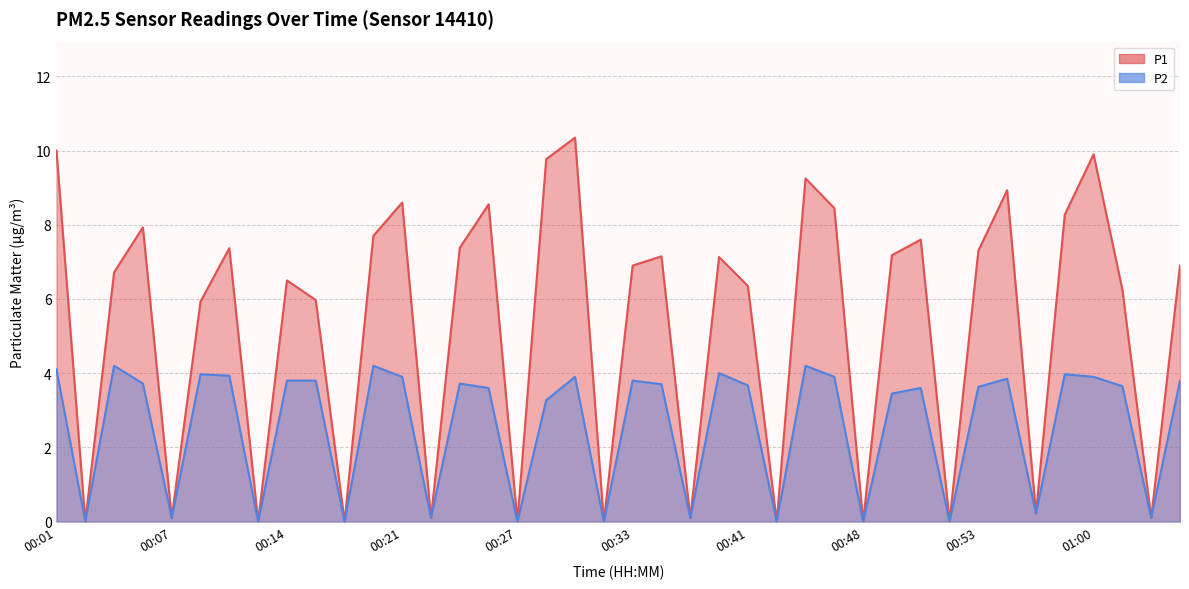

How many values in P1 are above zero?

32